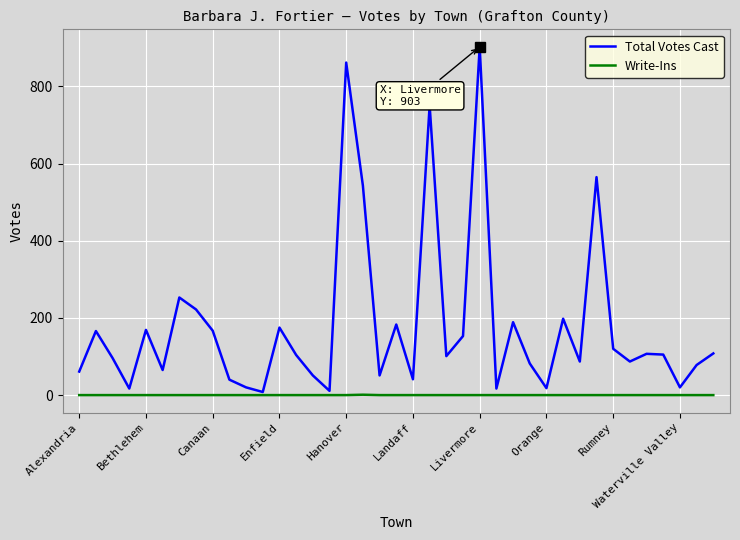

Does the chart display data point markers on the line(s)?

No